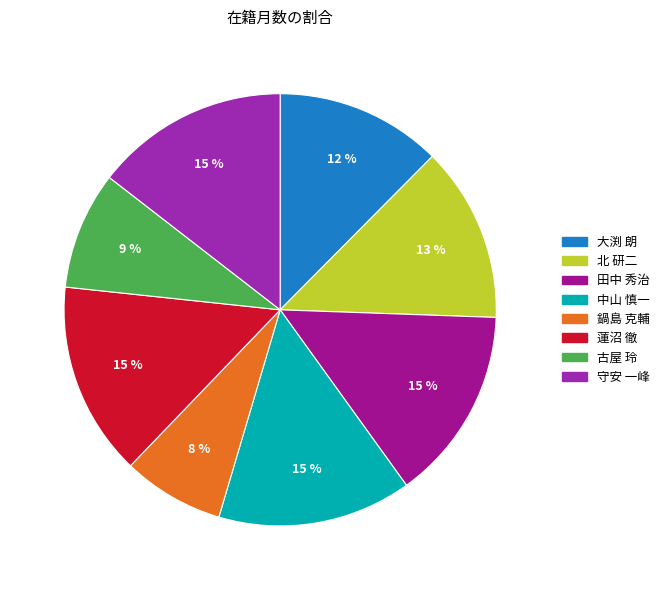

To the nearest percent, what is the average slice percentage?

12%